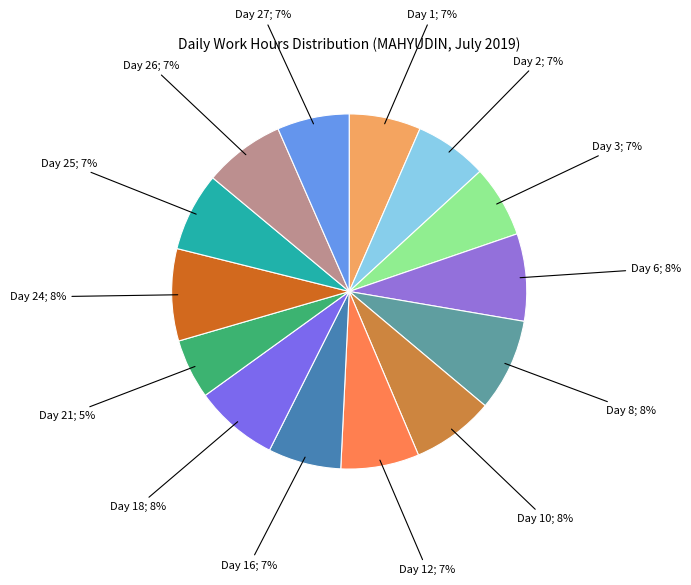

How many slices are in this pie chart?

14